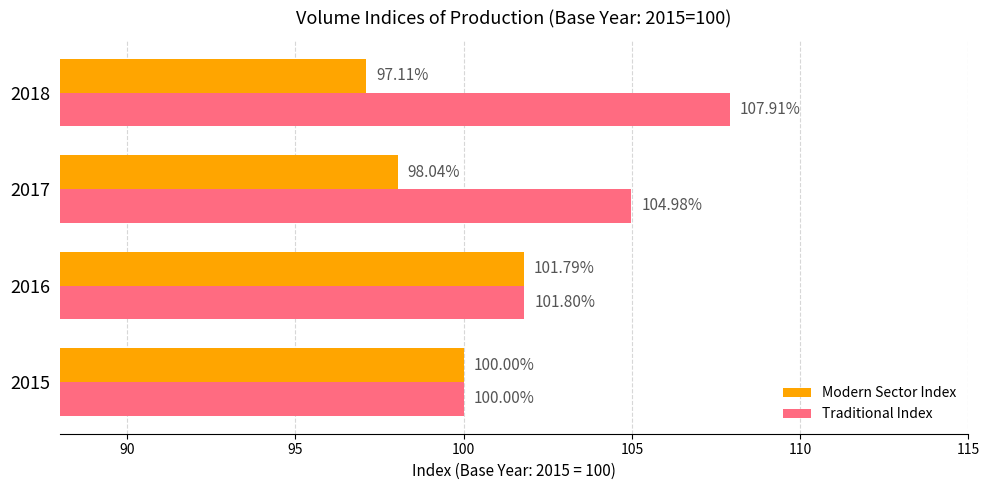

At which category is the sum across all series the highest?

2018